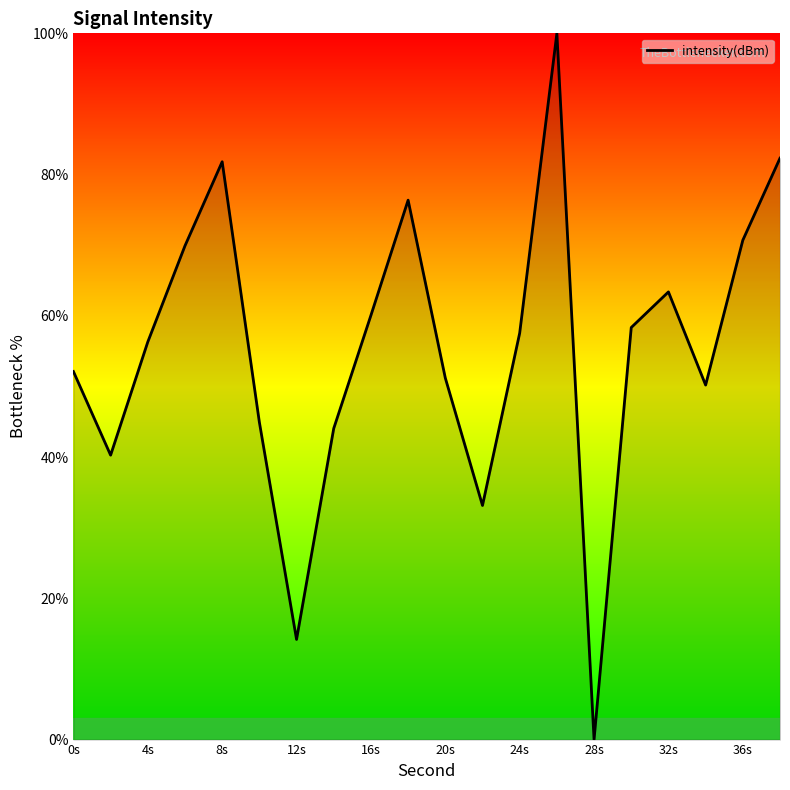

Does the chart have visible grid lines?

No